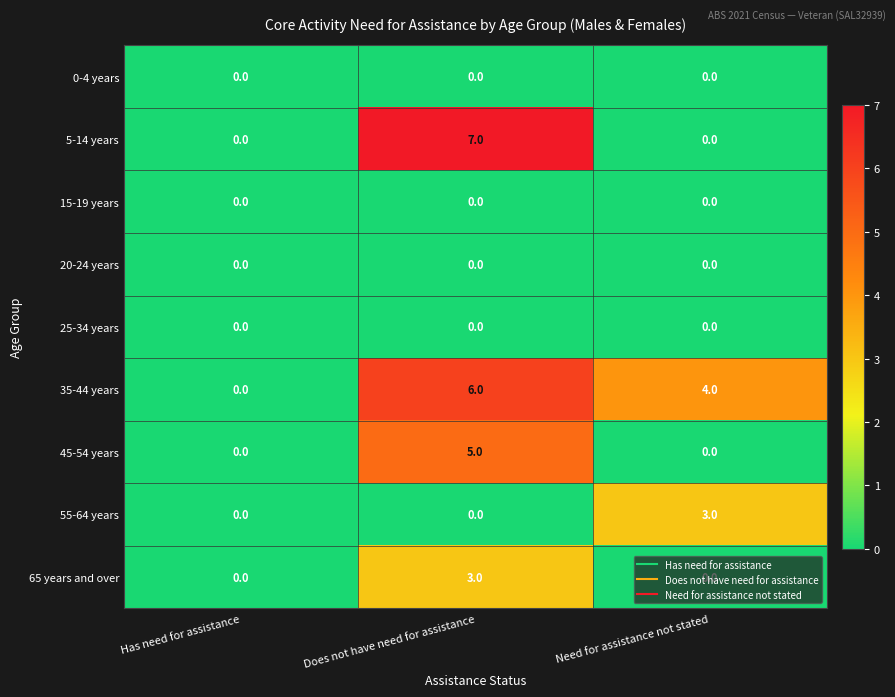

What is the sum of the 5-14 years values at Does not have need for assistance and Has need for assistance?

7